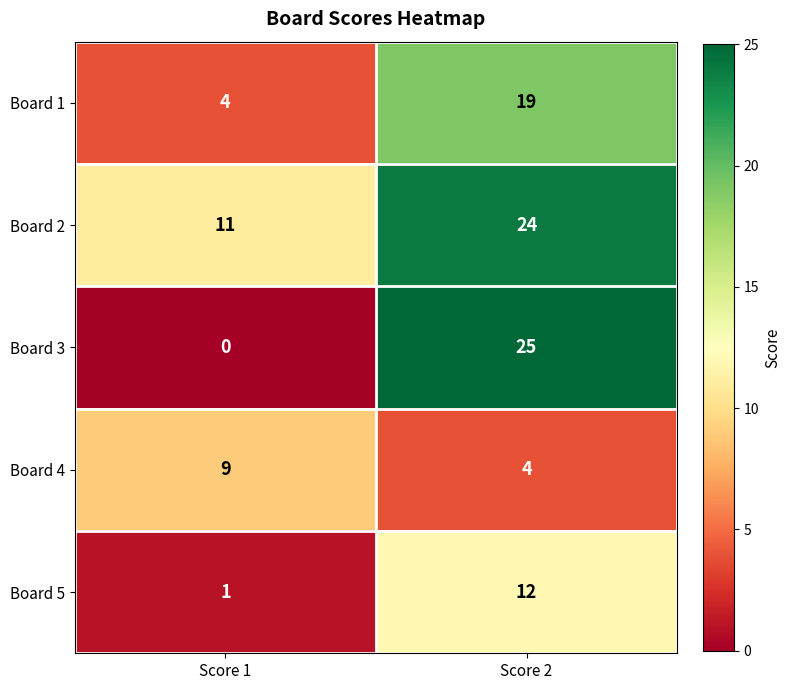

Which series changed the most between Score 1 and Score 2?

Board 3